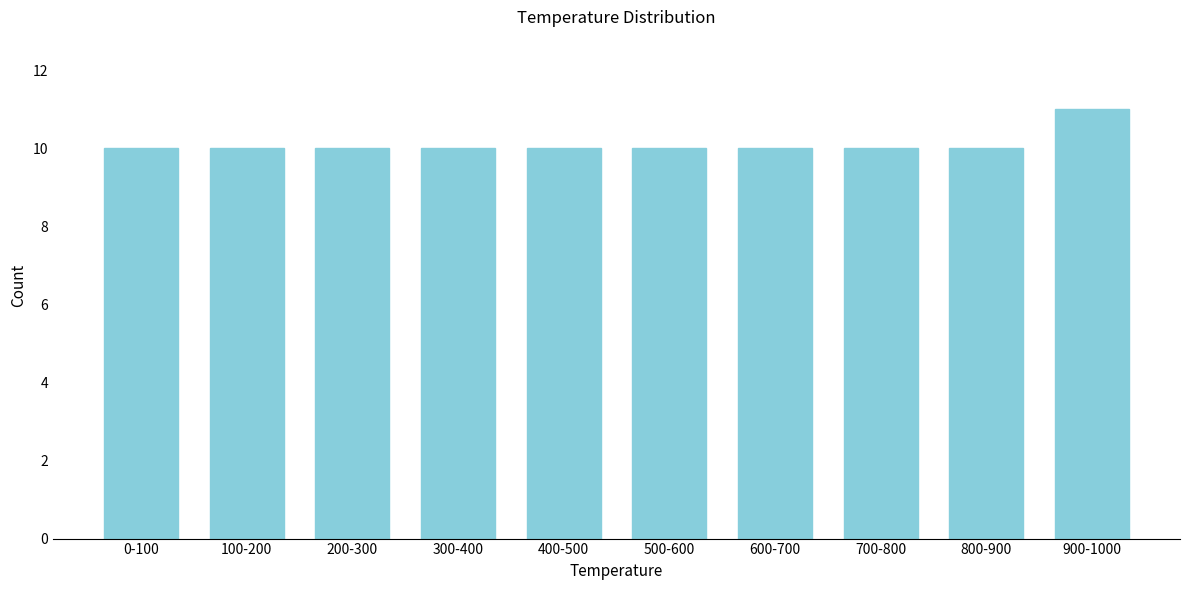

Reading left to right, what are all the values shown in this chart?

10	10	10	10	10	10	10	10	10	11